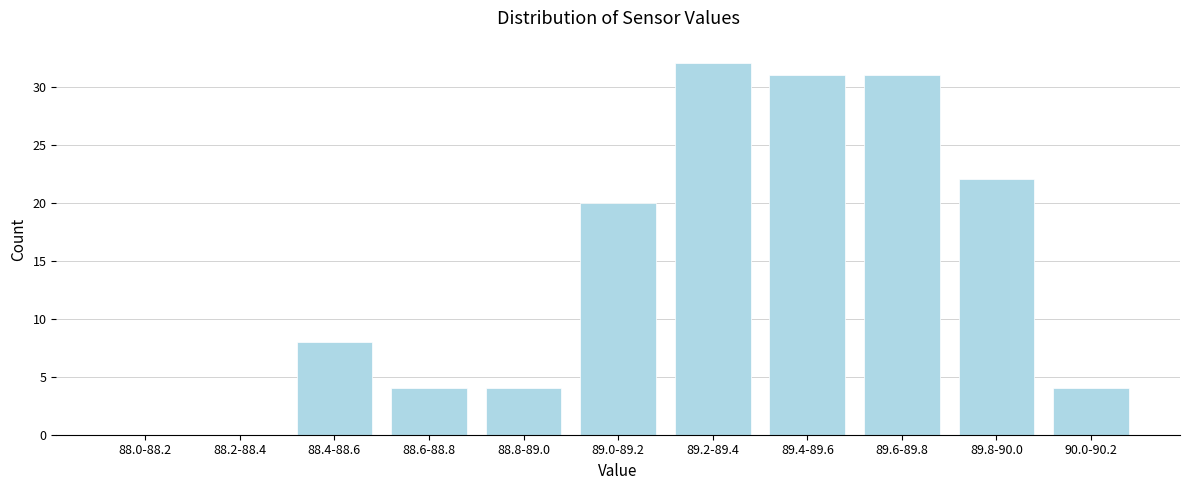

Reading left to right, extract all data points from this chart.

88.0-88.2=0	88.2-88.4=0	88.4-88.6=8	88.6-88.8=4	88.8-89.0=4	89.0-89.2=20	89.2-89.4=32	89.4-89.6=31	89.6-89.8=31	89.8-90.0=22	90.0-90.2=4